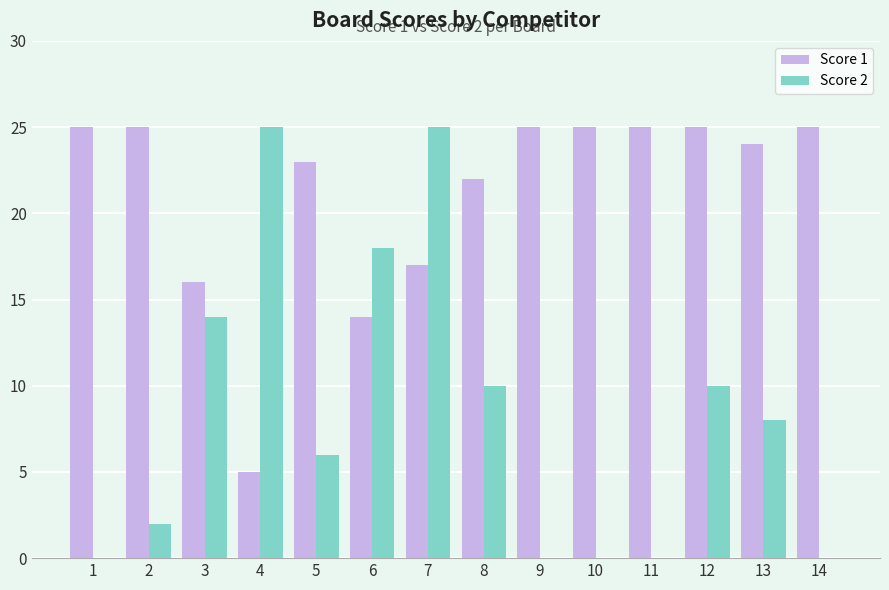

What is the sum of all Score 1 values?

296